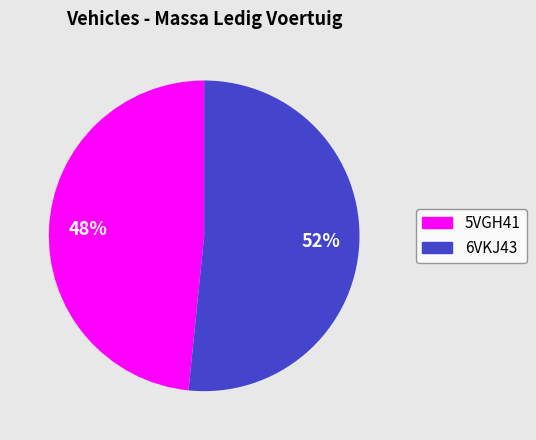

What is the majority slice?

6VKJ43